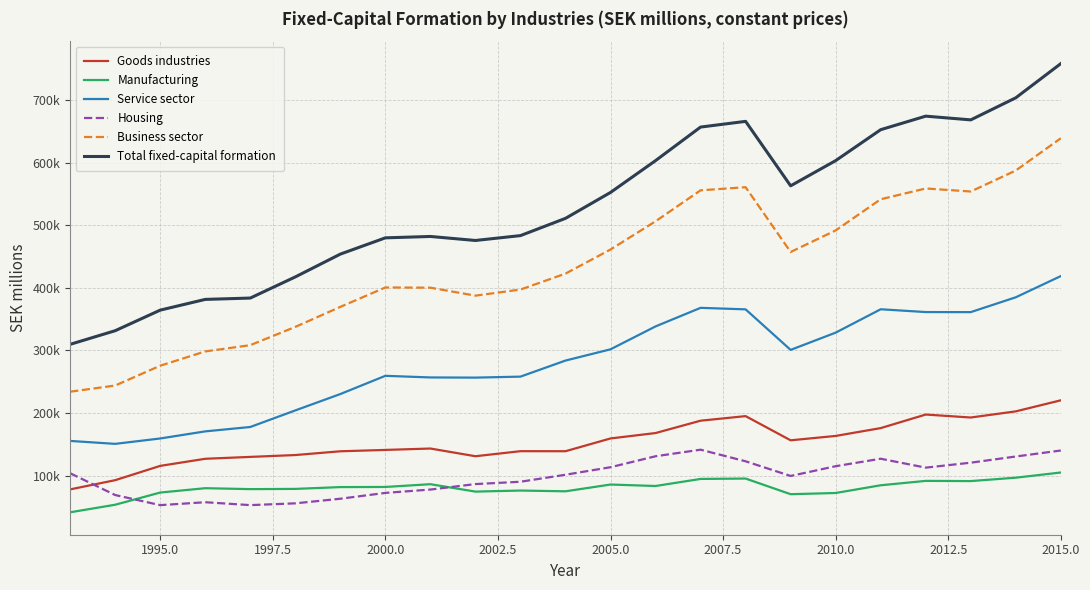

Does the chart display data point markers on the line(s)?

No